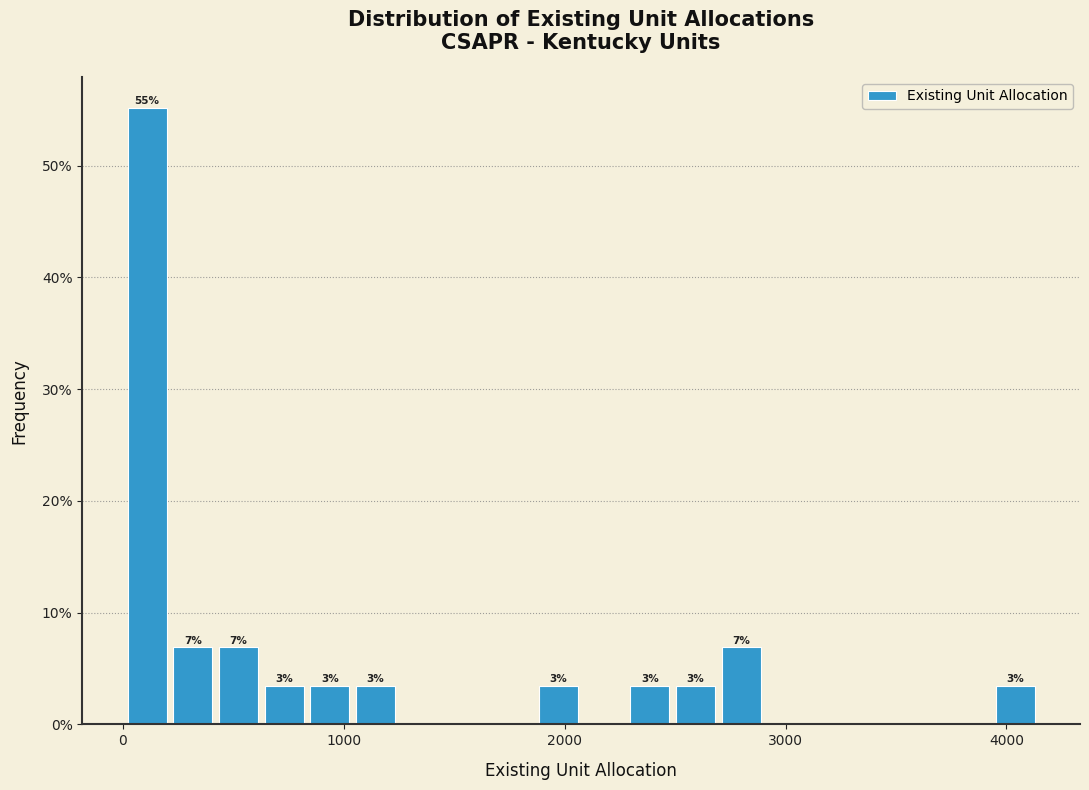

Read against the x-axis, roughly where is the centre of the tallest bar?

100